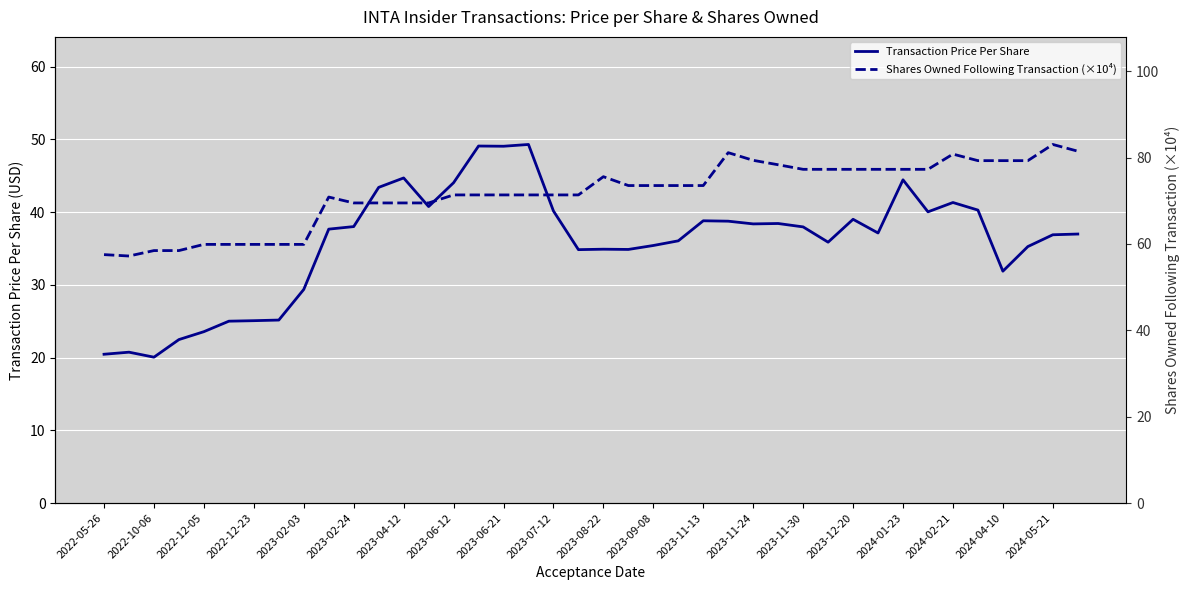

At how many categories does at least one series exceed 57?

40